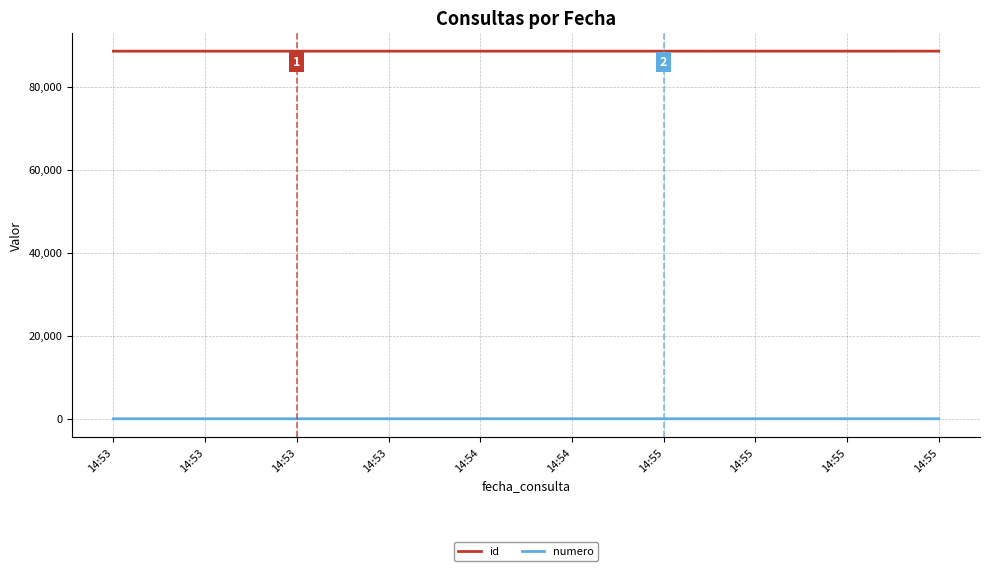

True or false: id and numero intersect in this chart.

False